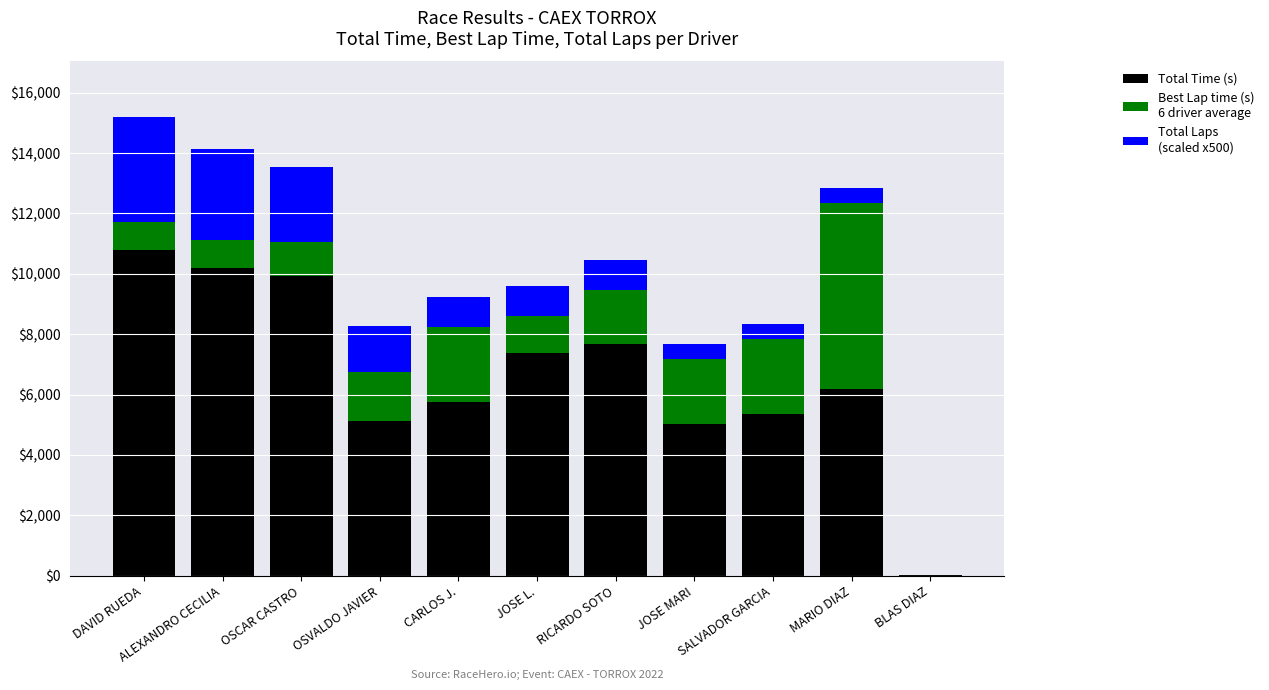

How many data points does each series have?

11